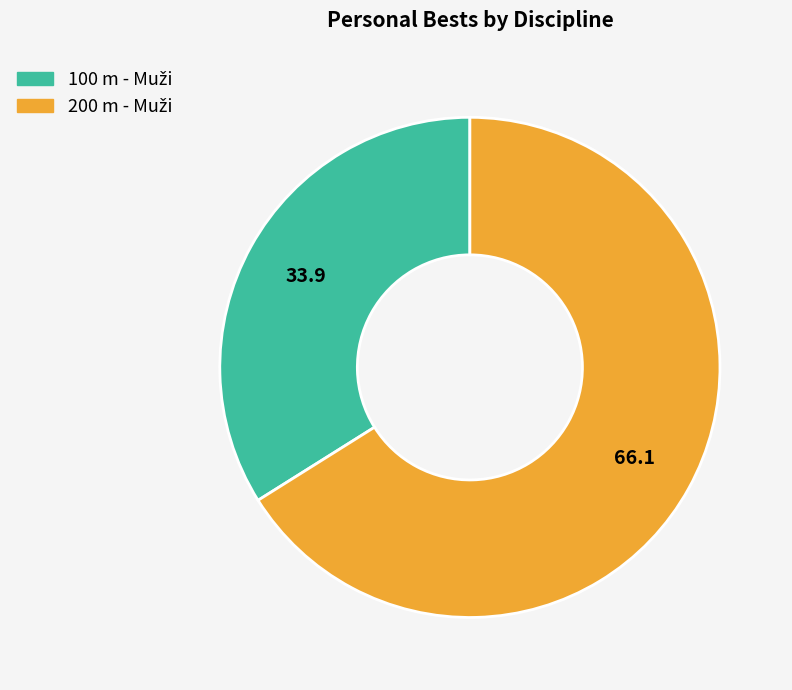

Is there any slice that represents more than half of the pie?

Yes